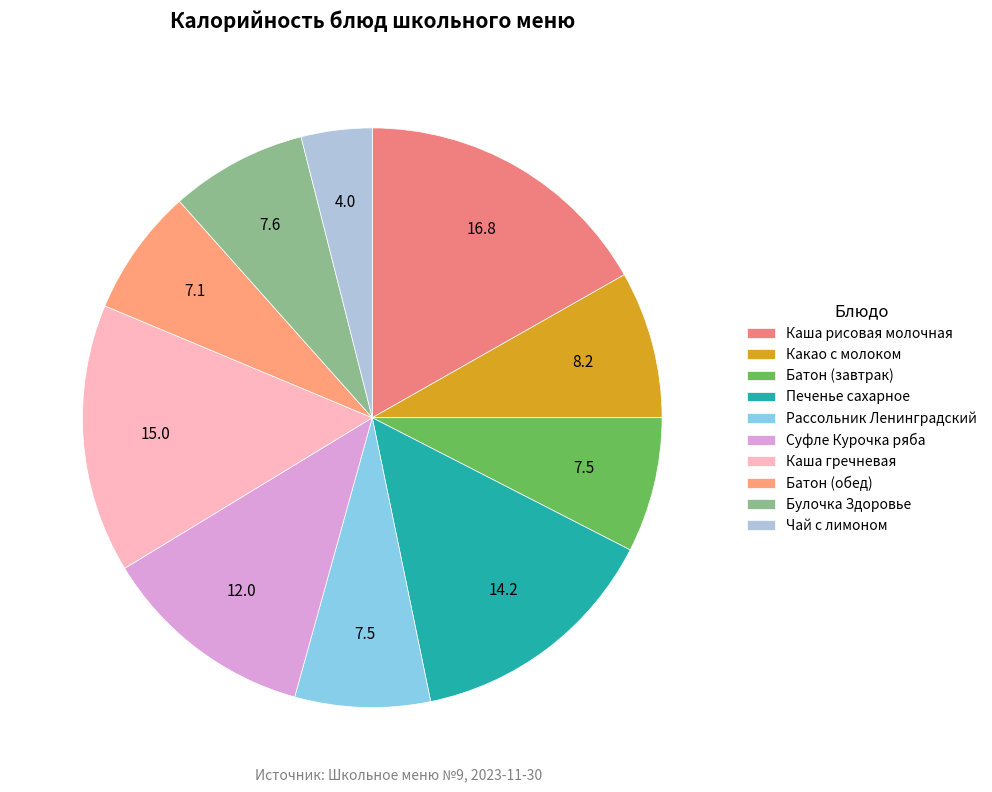

How many segments does this pie chart have?

10